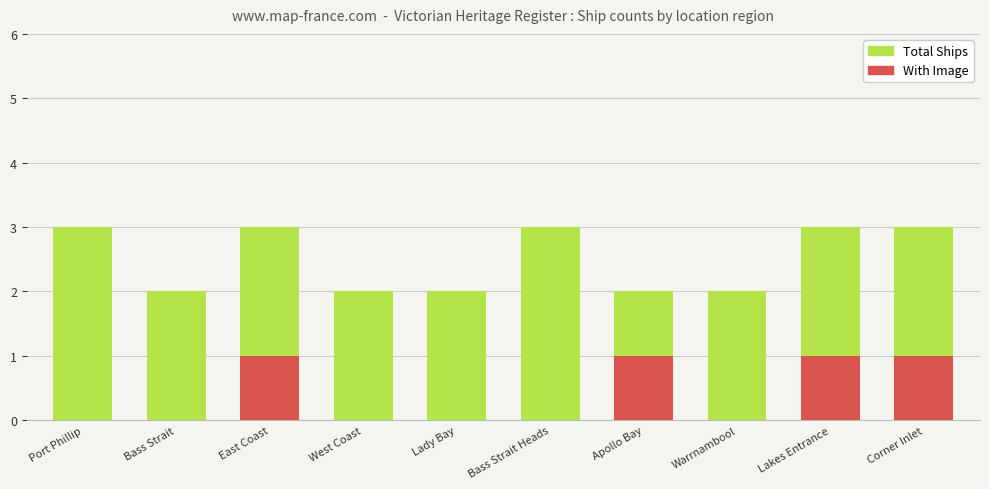

At which category does the chart reach its minimum across all series?

Port Phillip